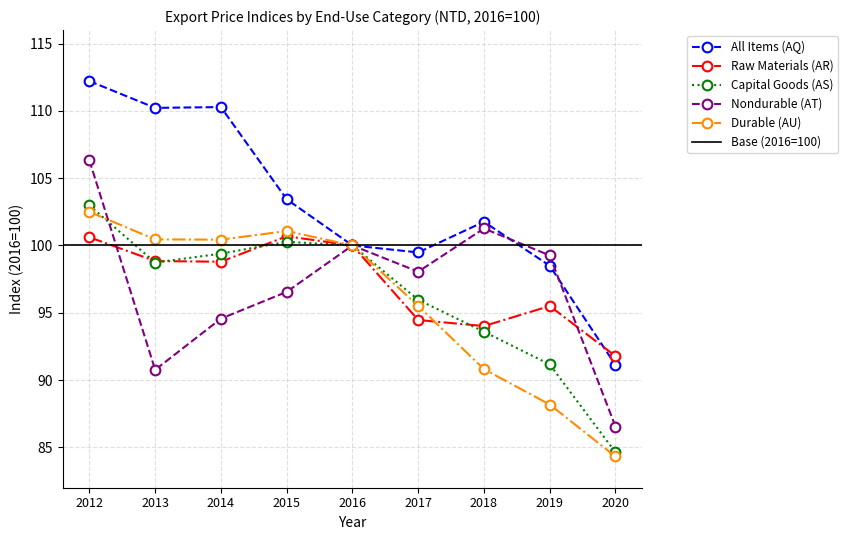

What is the difference between the second highest and minimum values in the Nondurable (AT) series?

14.7